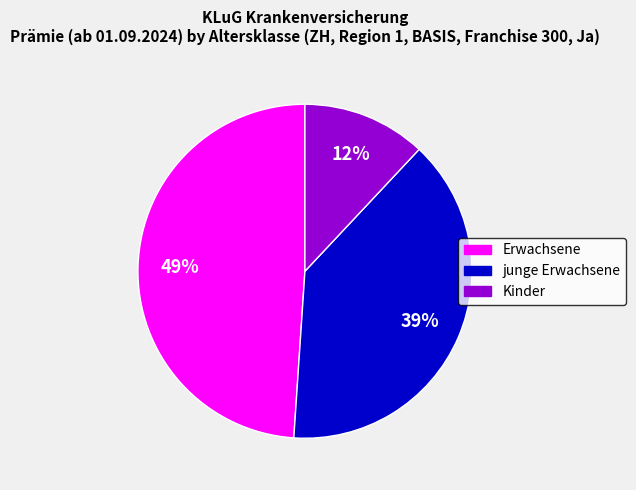

True or false: Erwachsene accounts for 41% of the total.

False